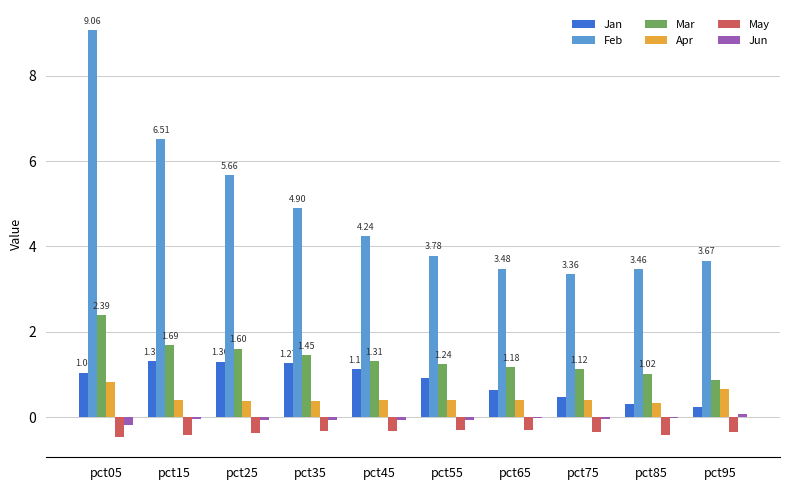

What is the greatest value displayed?

9.1